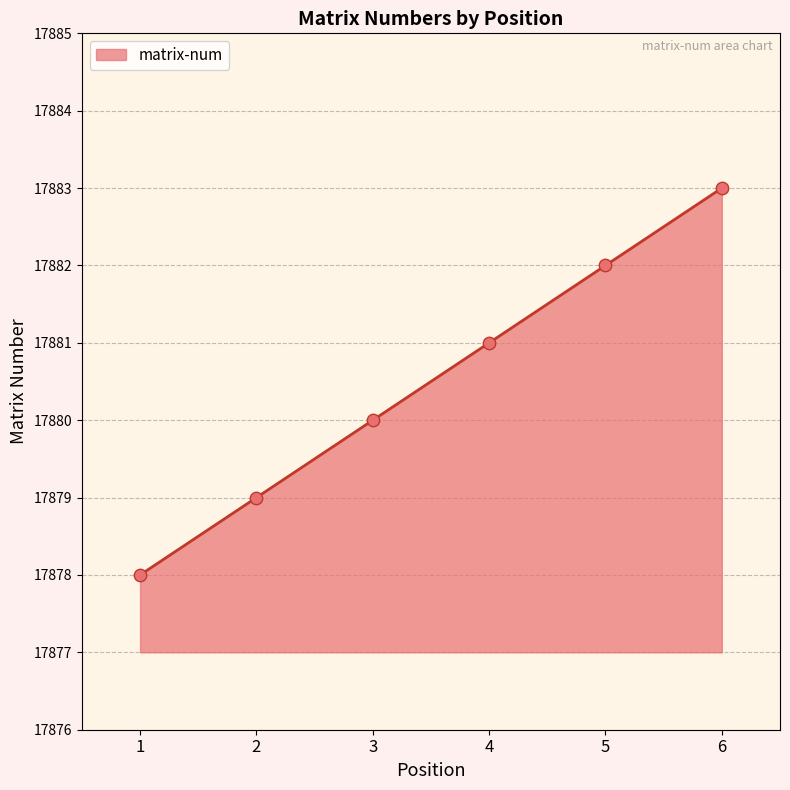

What is the change in value from 1 to 5?

+4